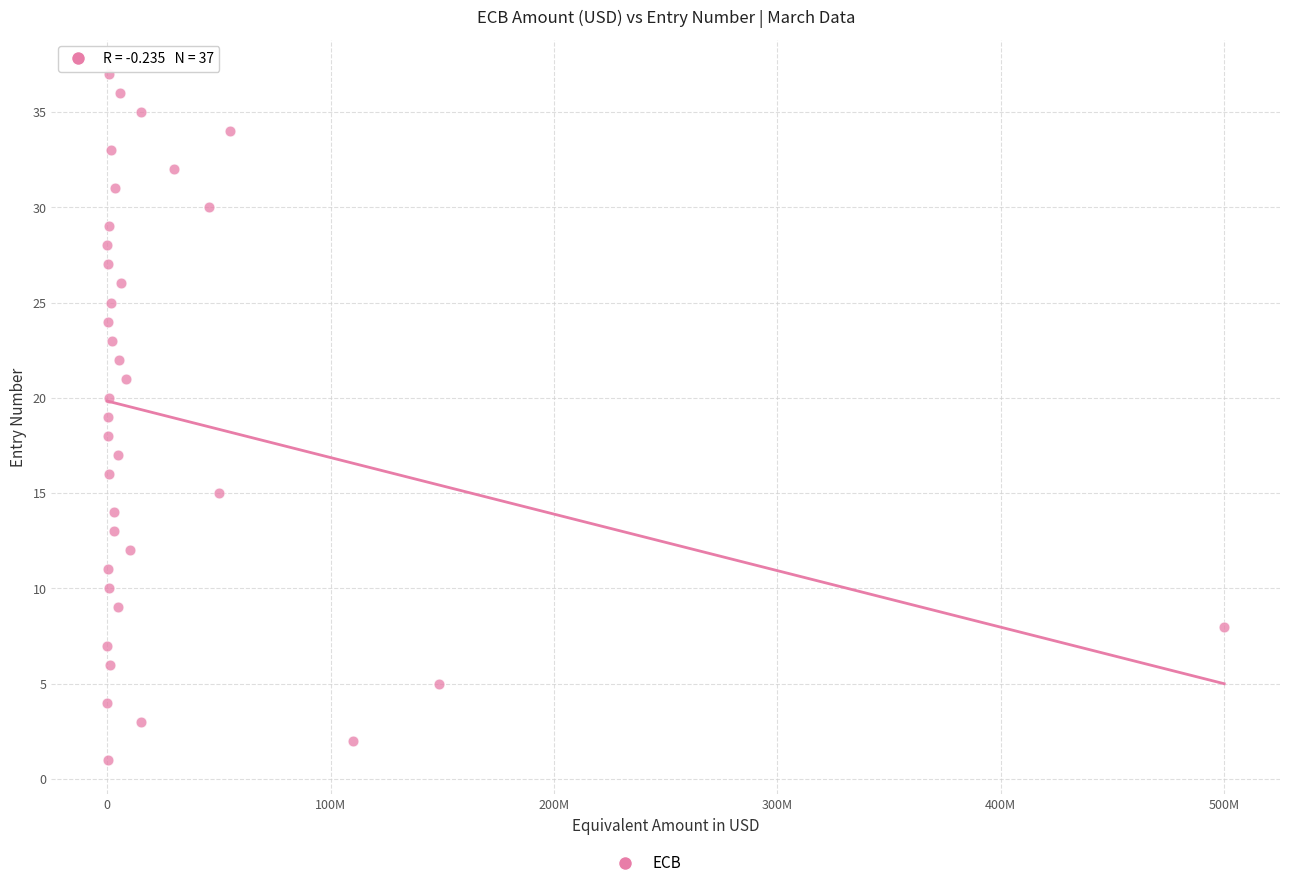

How many data points are displayed?

37